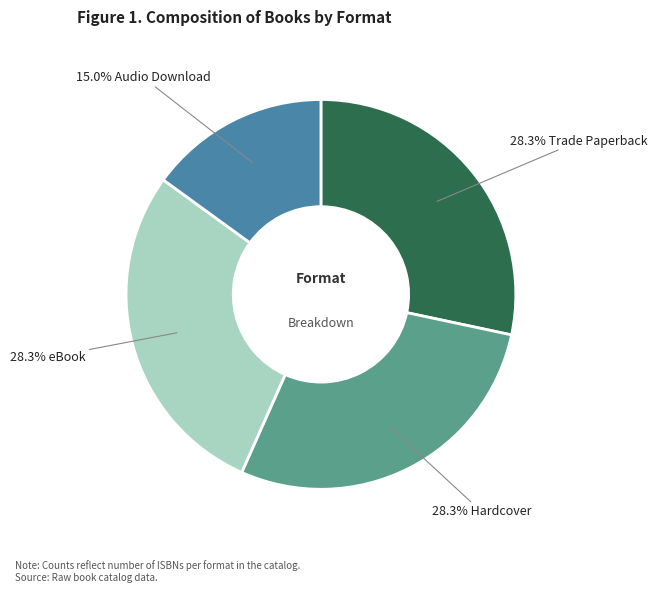

Is there any slice that represents more than half of the pie?

No